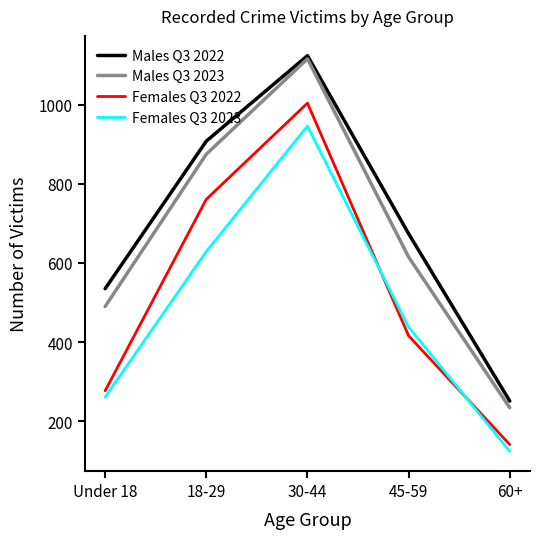

Which series changed the most between 18-29 and 45-59?

Females Q3 2022